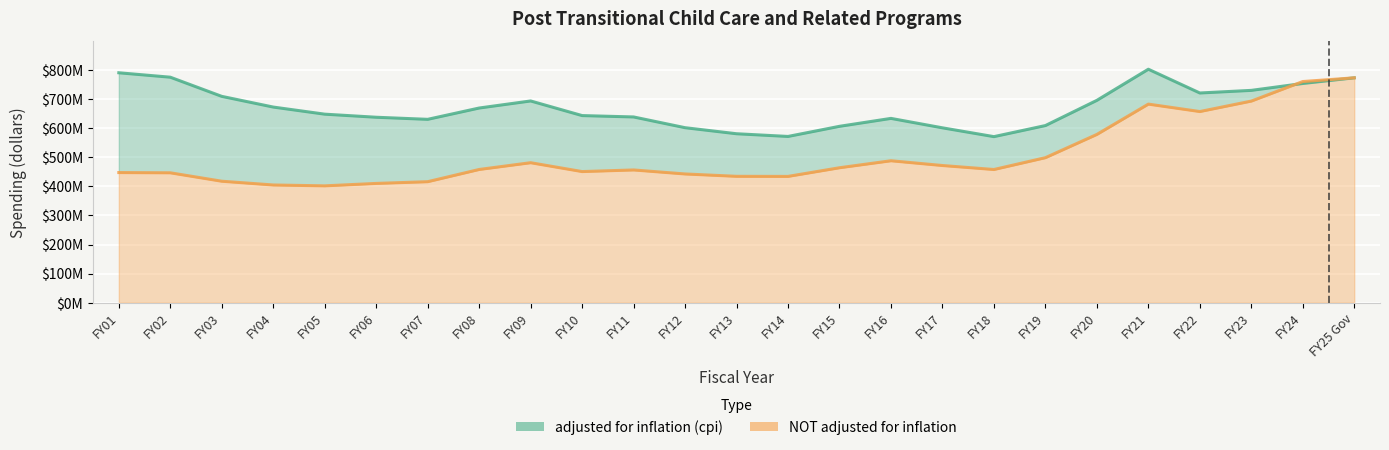

What is the value of the NOT adjusted for inflation point at the 6th from the left?

410251159